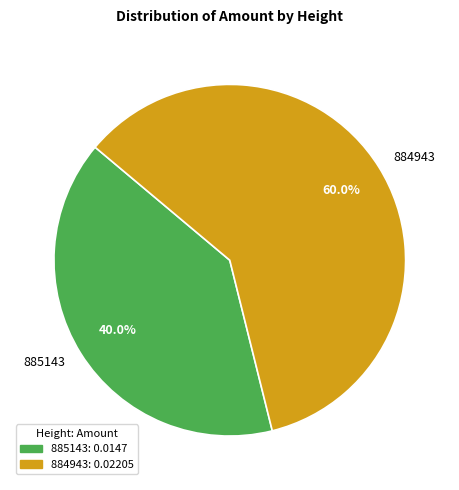

Rank the categories by value from lowest to highest.

885143, 884943